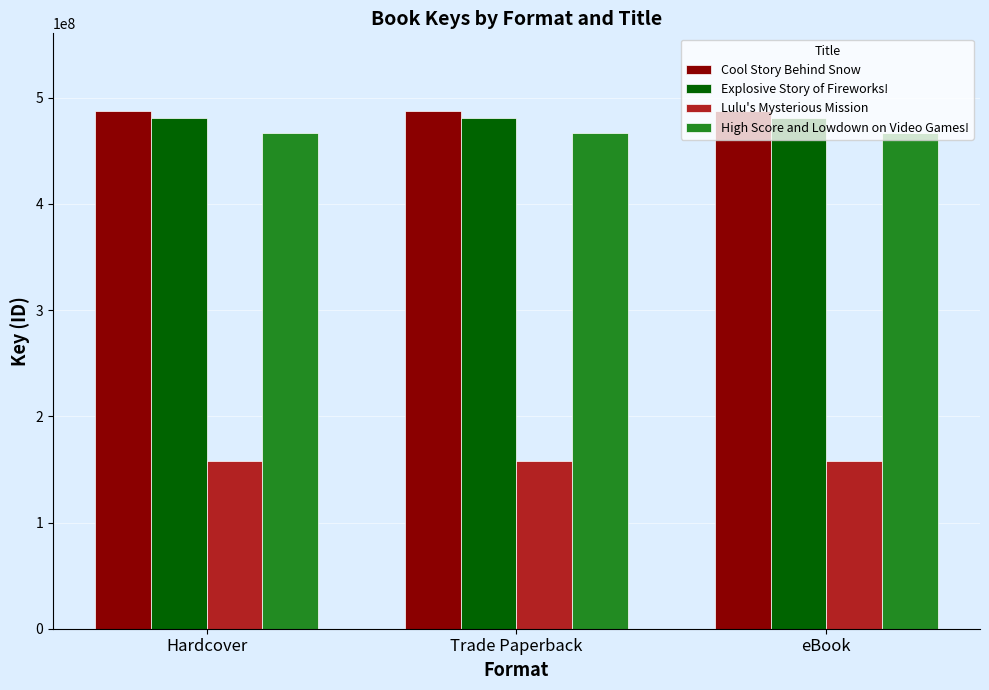

What is the minimum value shown in the chart?

157621282